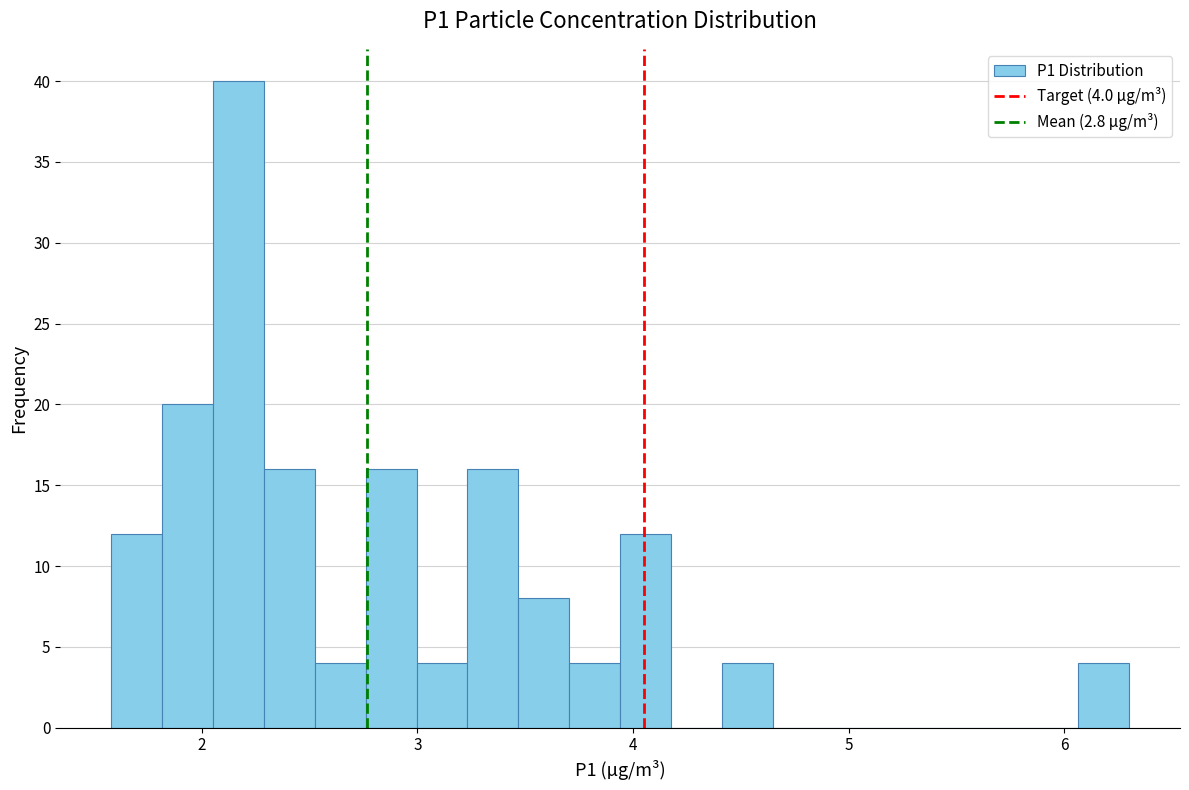

Around what value on the x-axis is the tallest bar? Give the approximate position of its centre, as read against the axis.

2.2